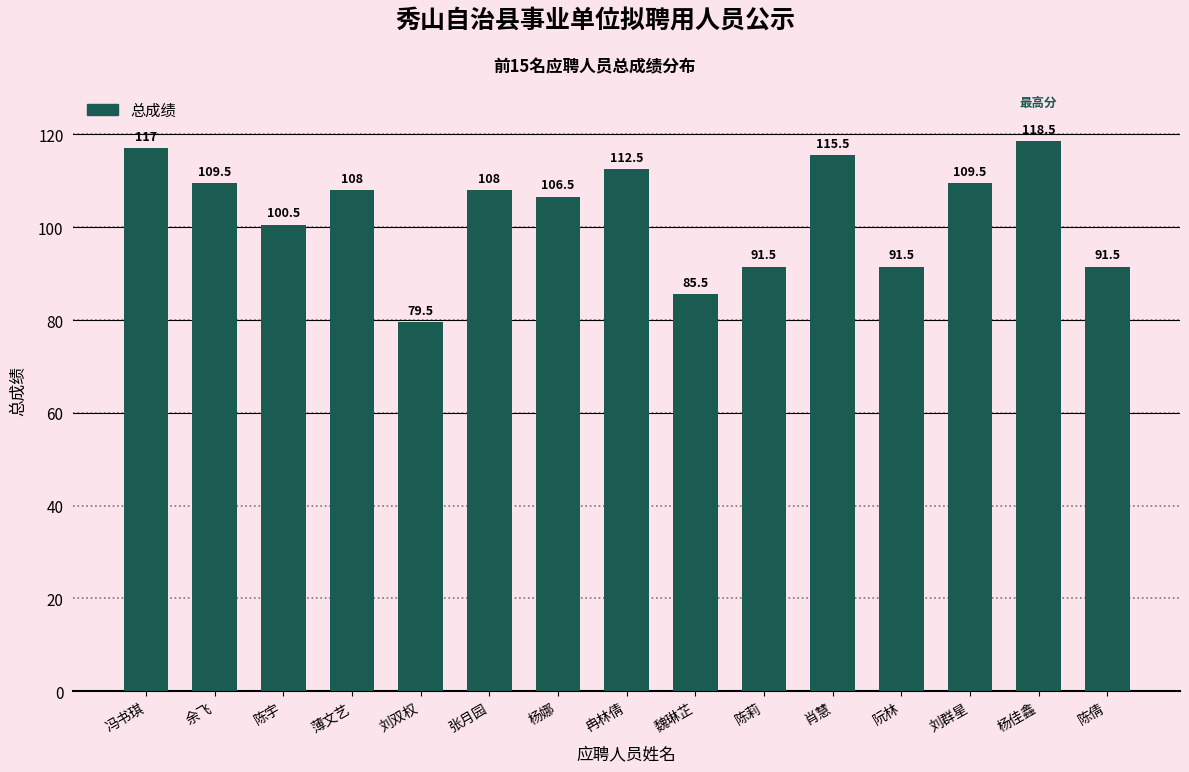

True or false: the data shows 164.0 at 杨娜.

False